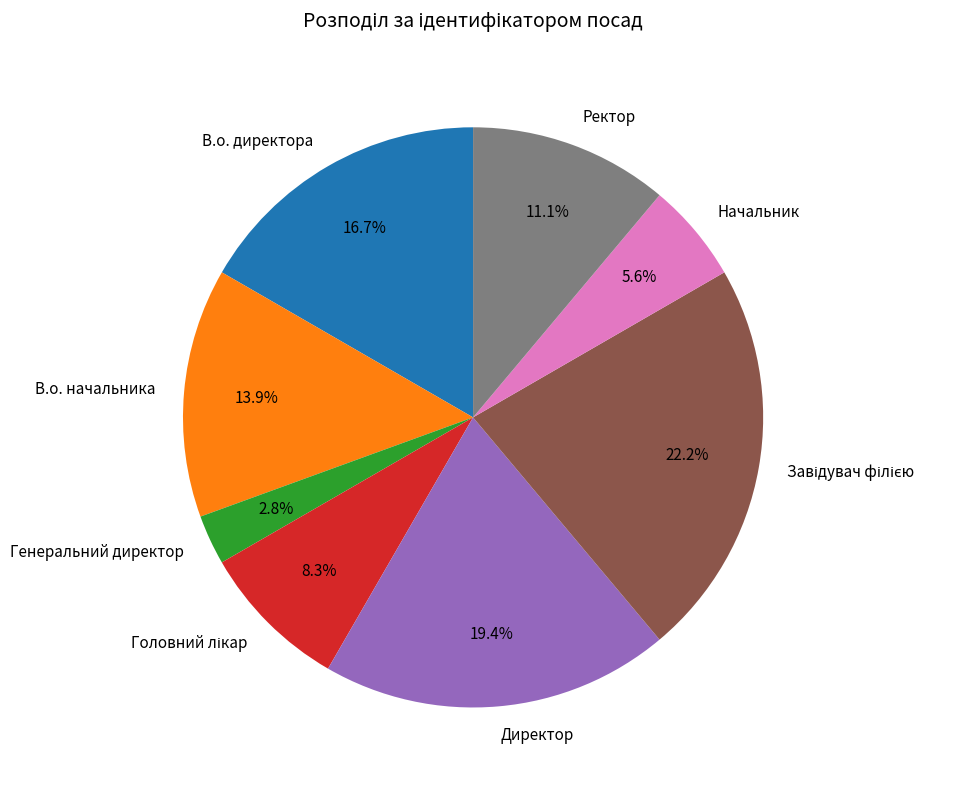

Which slice is the smallest?

Генеральний директор